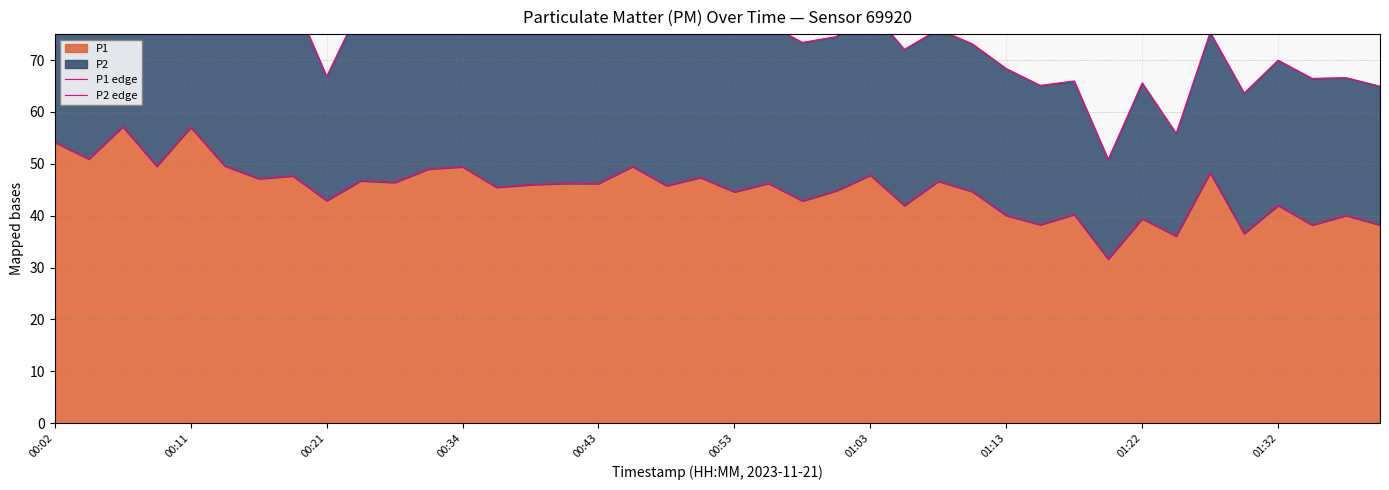

Reading left to right, transcribe all the data shown in this chart.

P1 edge: 54.1	50.9	57.1	49.5	57.0	49.6	47.1	47.6	42.9	46.7	46.4	49.0	49.4	45.5	46.0	46.2	46.2	49.5	45.8	47.4	44.6	46.2	42.9	44.8	47.8	42.0	46.6	44.6	40.0	38.2	40.2	31.6	39.4	36.1	48.2	36.5	42.0	38.2	40.0	38.2
P2 edge: 88.6	87.0	92.6	83.6	92.3	84.0	80.9	82.0	66.8	80.4	78.2	81.9	81.6	78.0	76.6	78.7	77.6	80.4	77.1	79.7	76.8	76.9	73.4	74.5	79.8	72.1	75.9	73.1	68.4	65.1	66.0	50.9	65.6	55.9	75.3	63.6	70.0	66.5	66.6	65.0